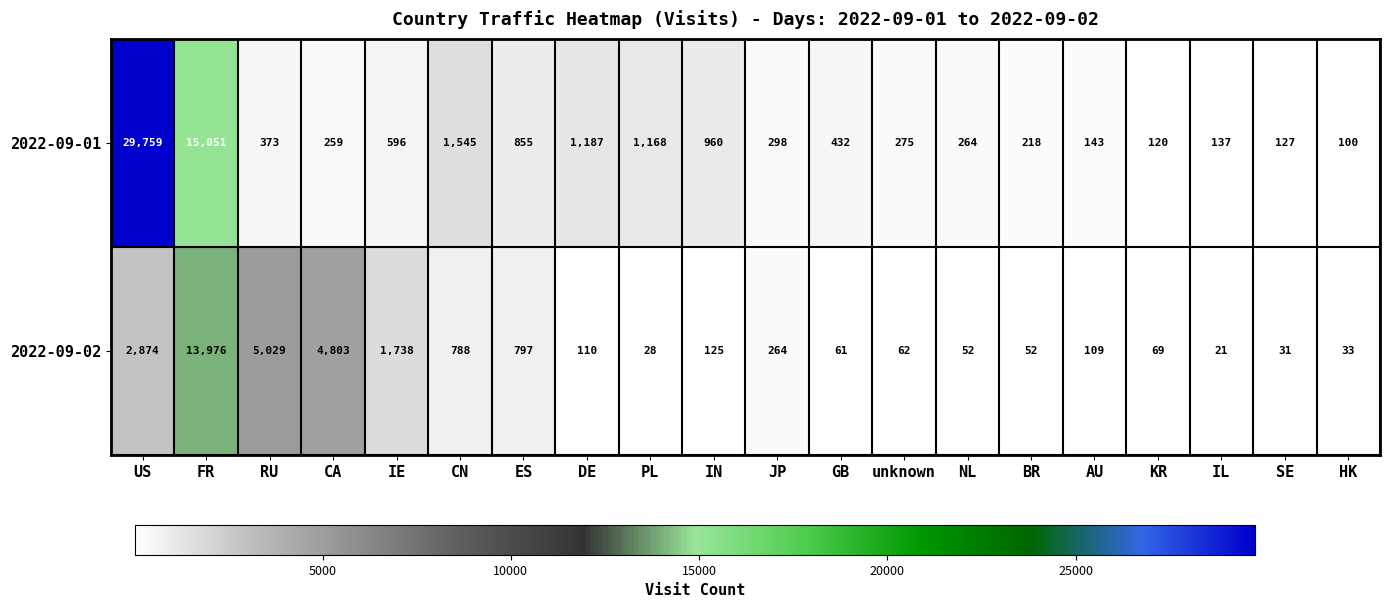

Which label corresponds to the largest value in the chart?

US